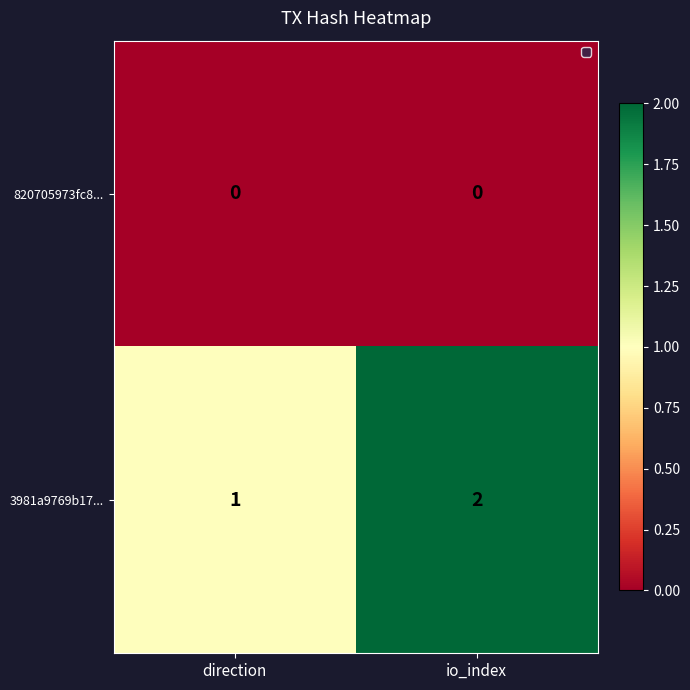

Reading left to right, extract all data points from this chart.

820705973fc8...: direction=0	io_index=0
3981a9769b17...: direction=1	io_index=2